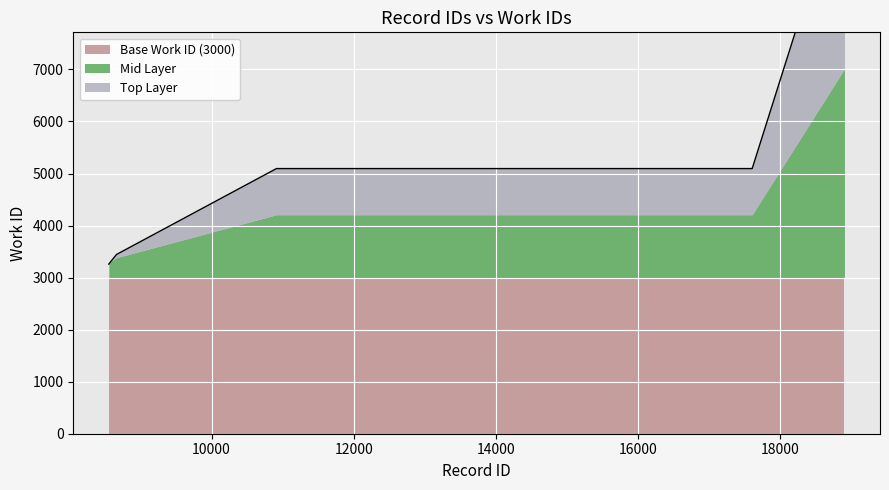

Which has a higher value, 18902 or 17600?

18902